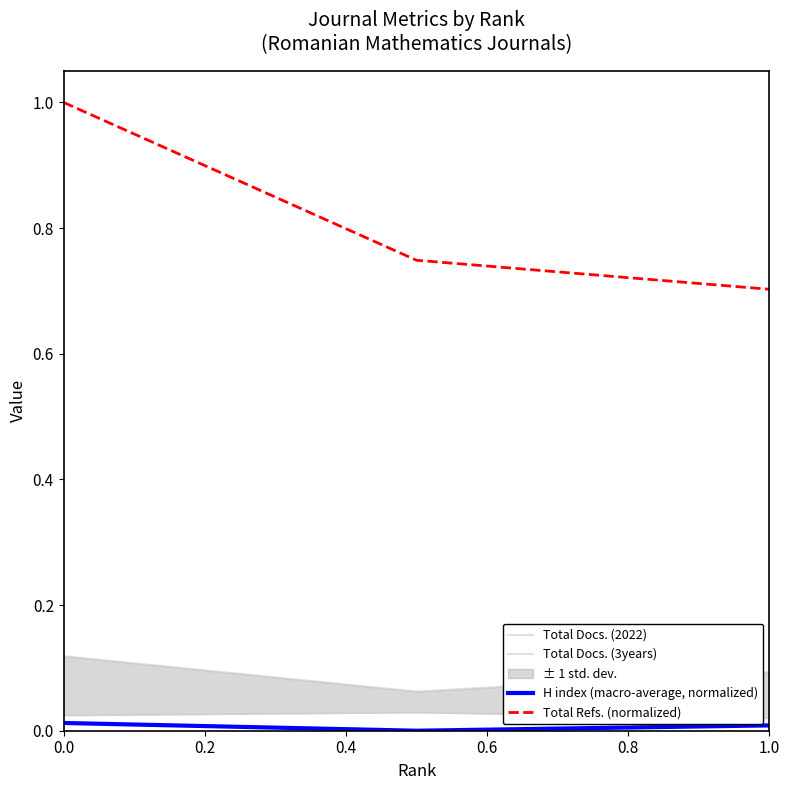

What is the sum of all Total Docs. (3years) values?

0.3